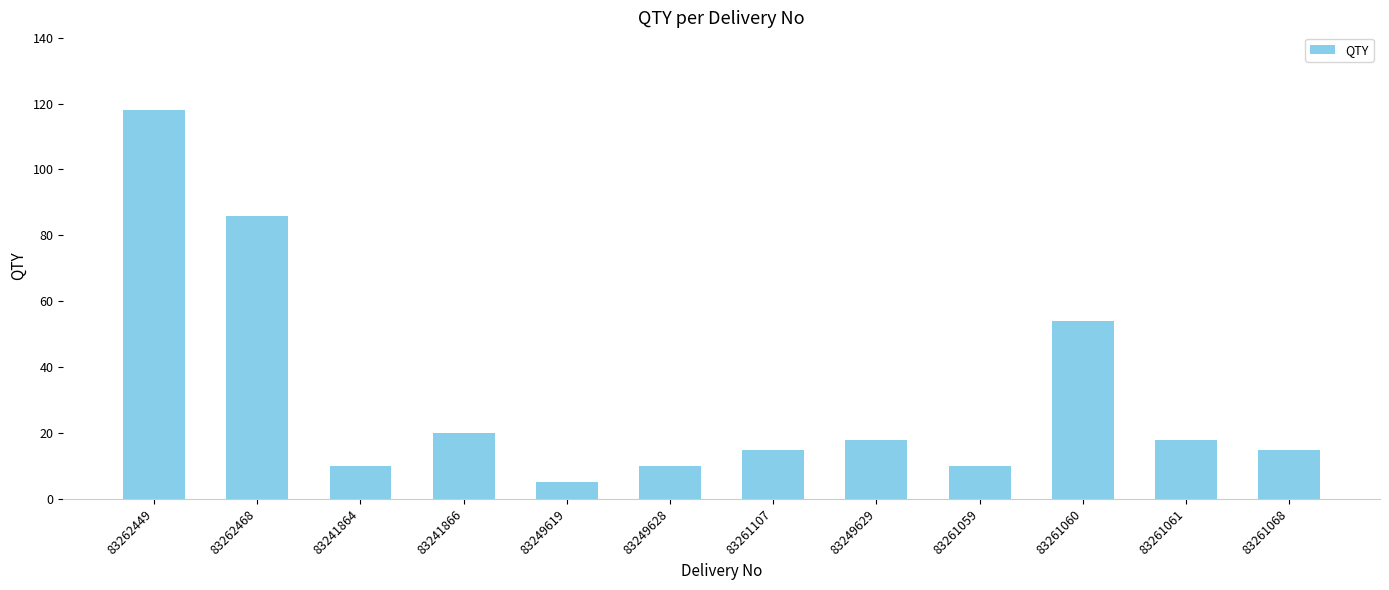

How many data points are less than 18?

6